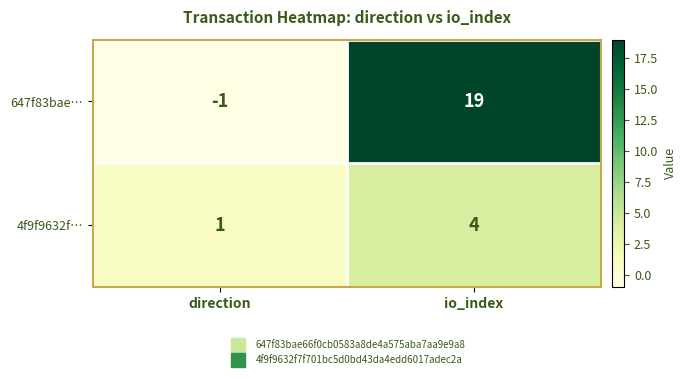

At which category is the sum across all series the highest?

io_index